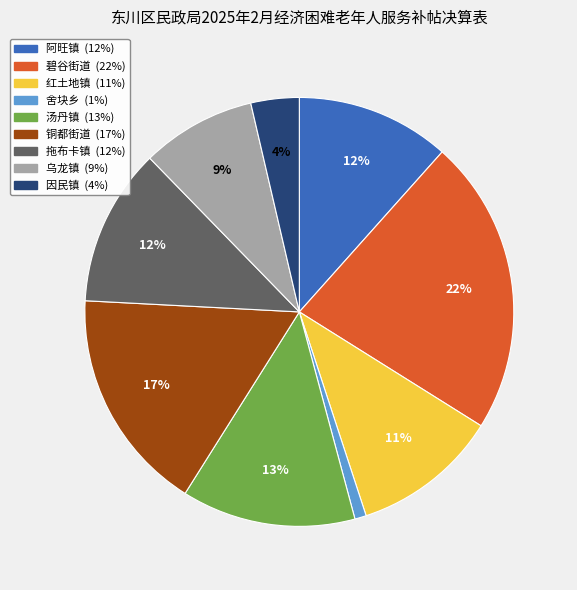

The 汤丹镇 slice represents 13% of the pie. True or false?

True